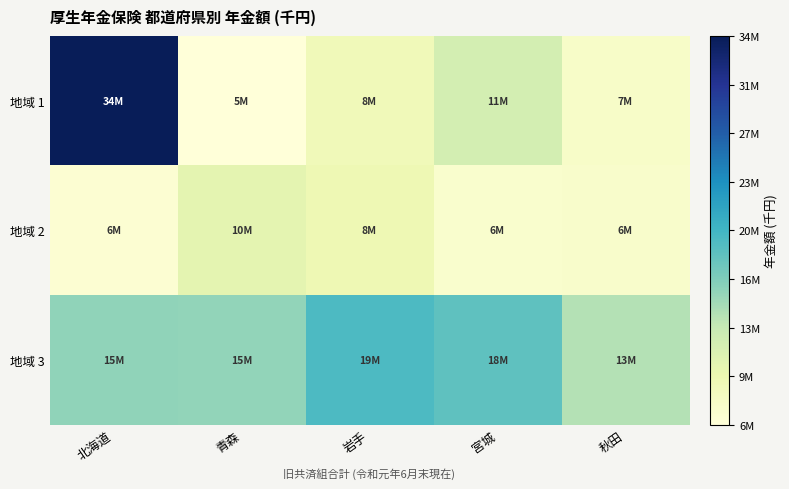

At how many categories does at least one series exceed 25732027?

1